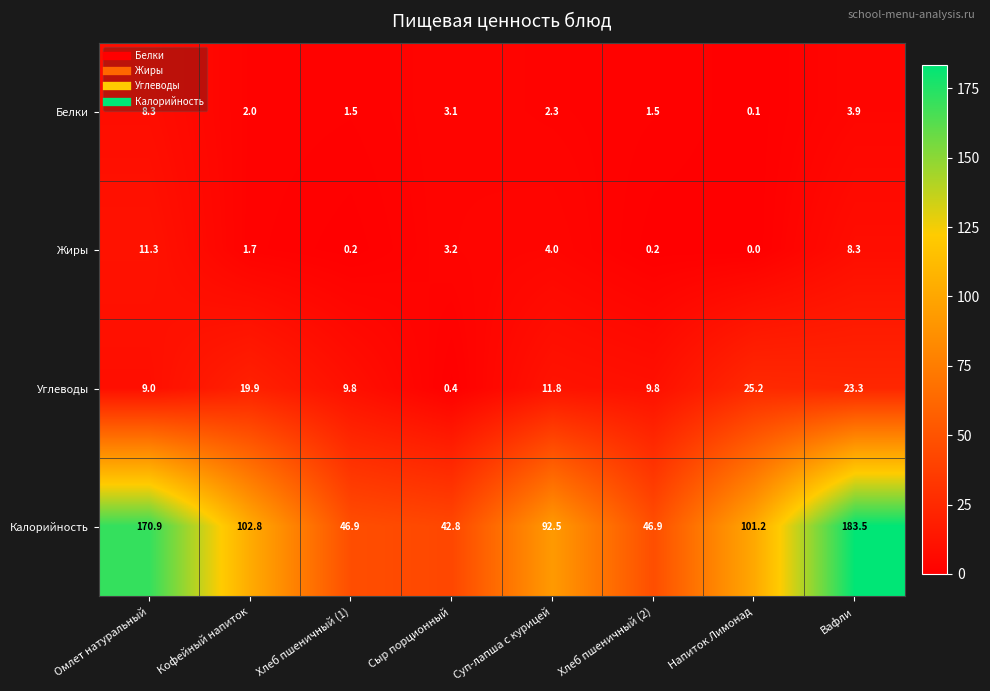

What is the difference between the maximum and minimum values in the Углеводы series?

24.8